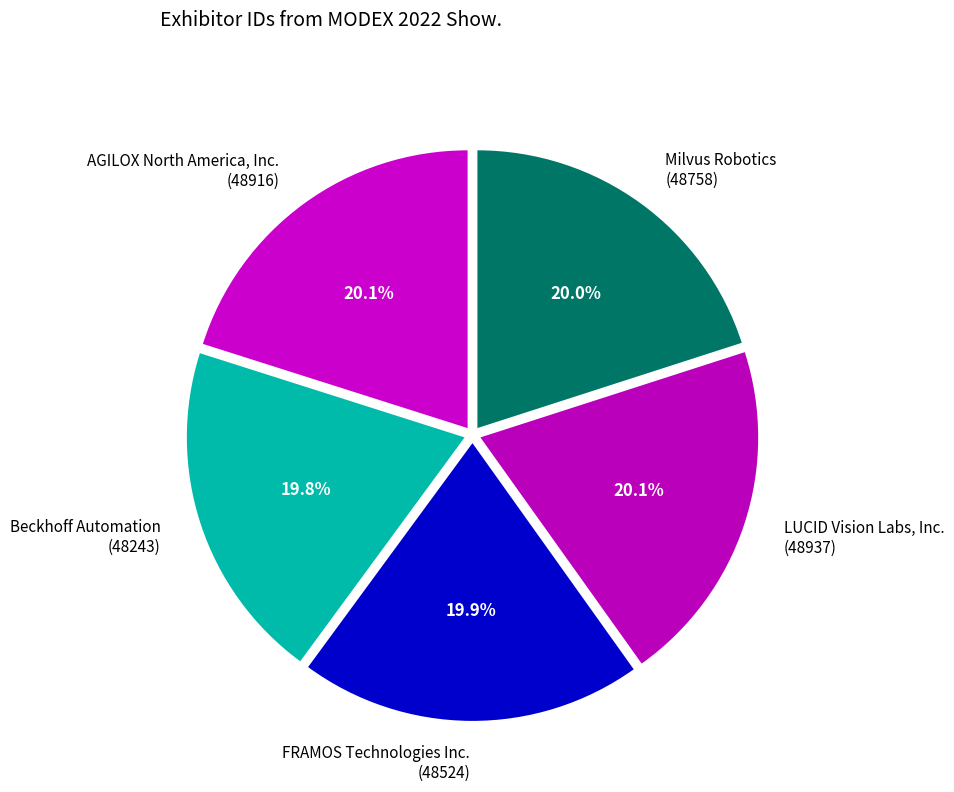

To the nearest percent, what is the average slice percentage?

20%